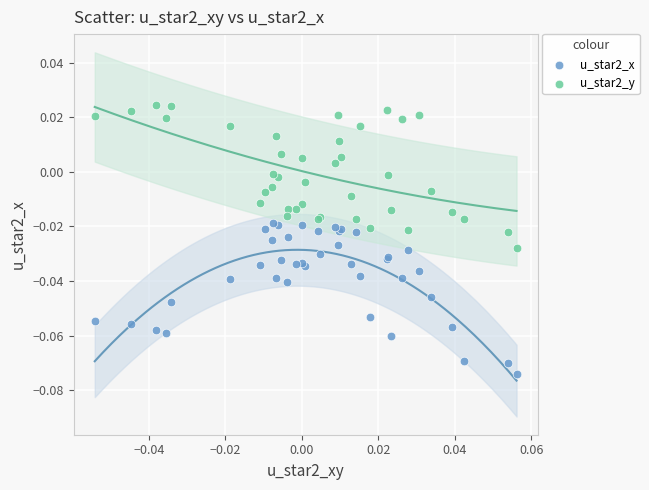

Which series has the widest spread of Y values?

u_star2_x